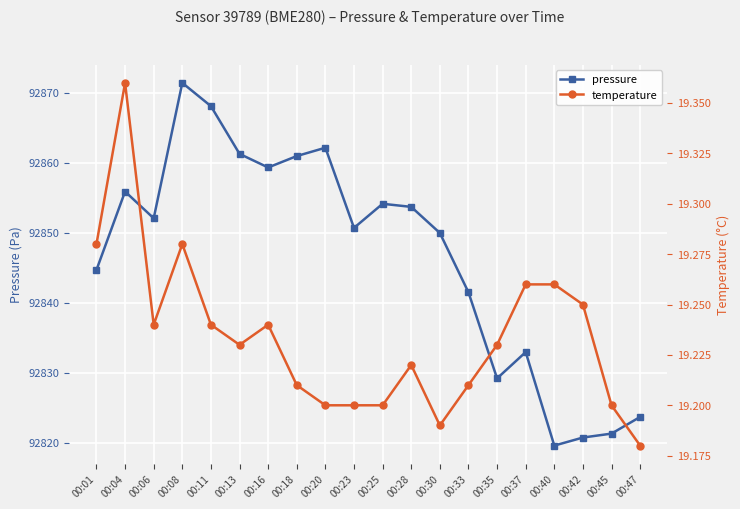

Rank the series at 00:42 from highest to lowest value.

pressure, temperature